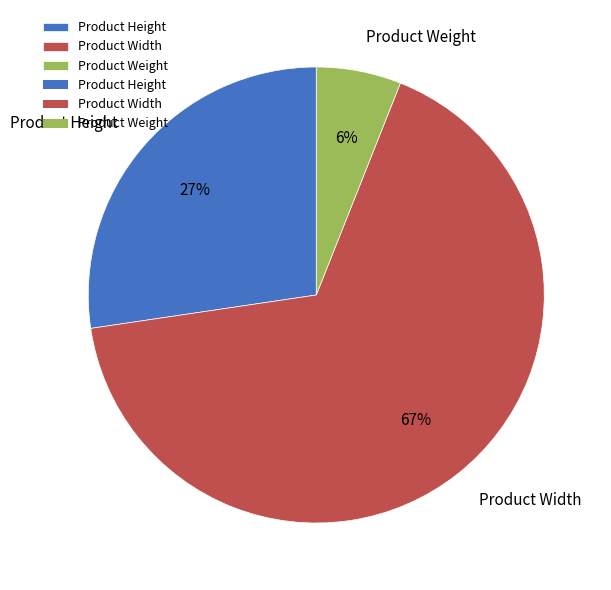

Between Product Height and Product Width, which is larger?

Product Width